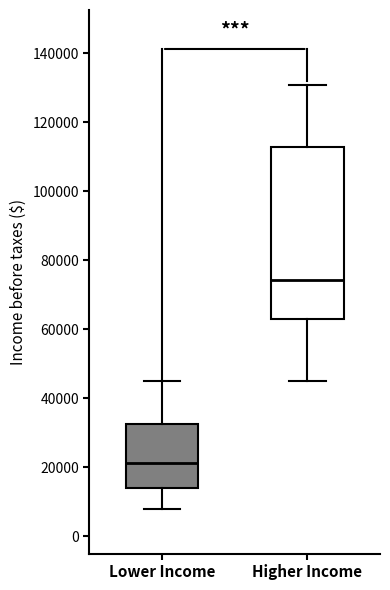

Where is the lower edge of the box for Higher Income on the y-axis? The values are not printed on the chart, so give them approximately, as read against the axis.

62000